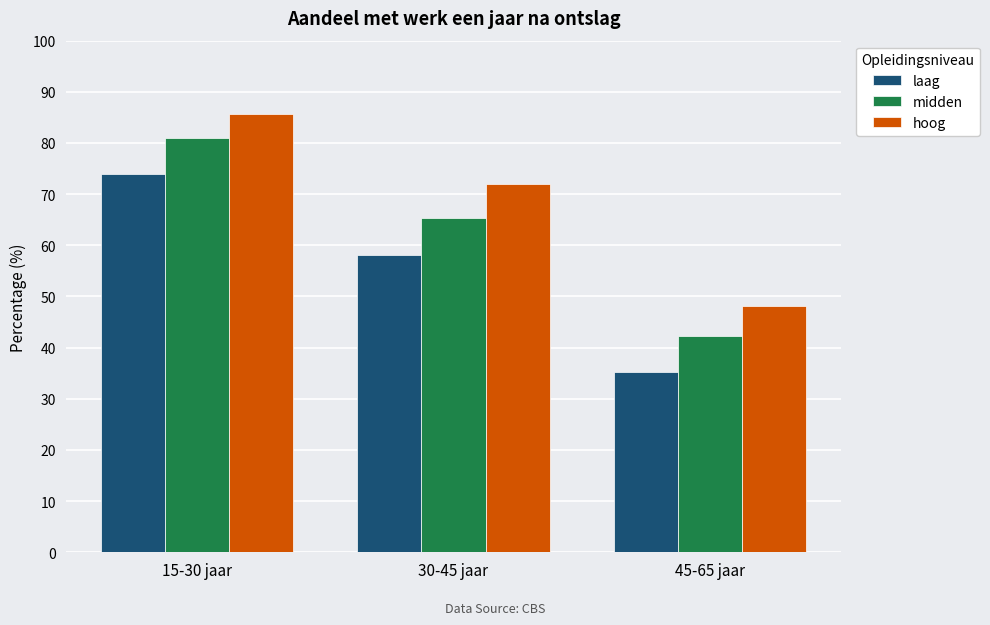

Does the chart contain any negative values?

No